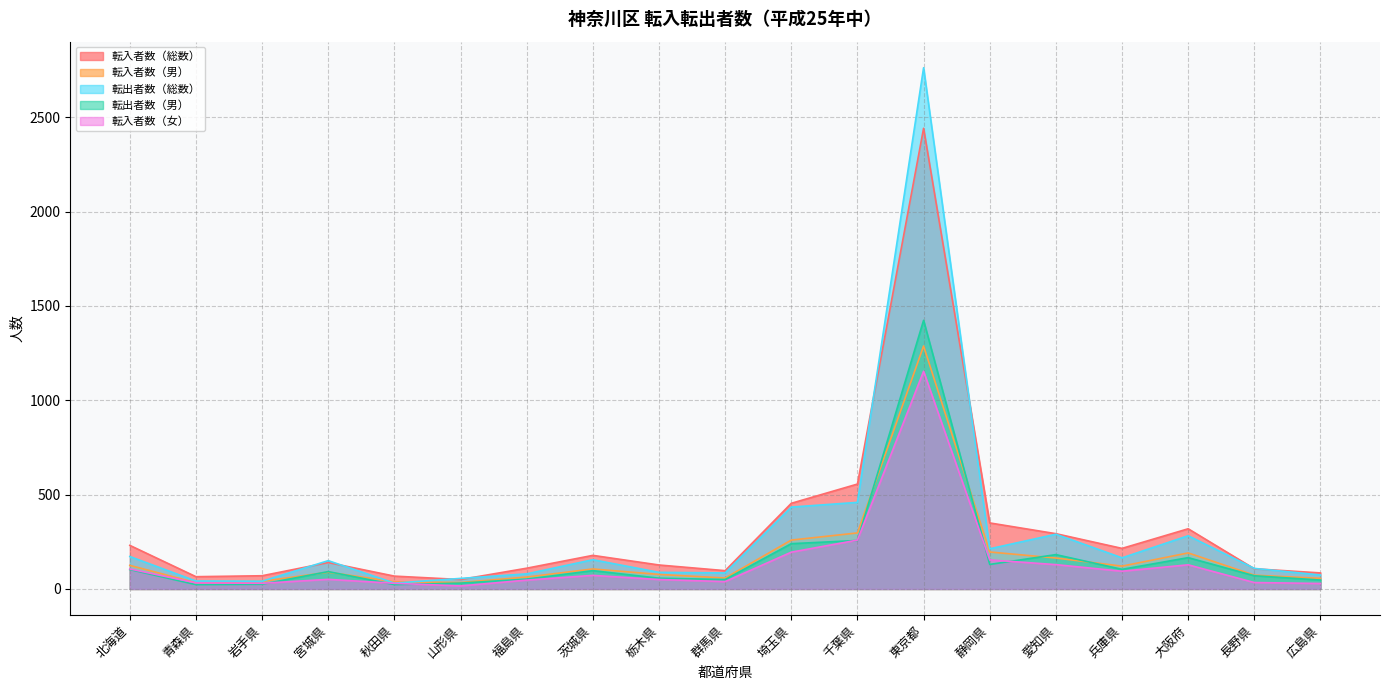

How many categories are shown in the chart?

19